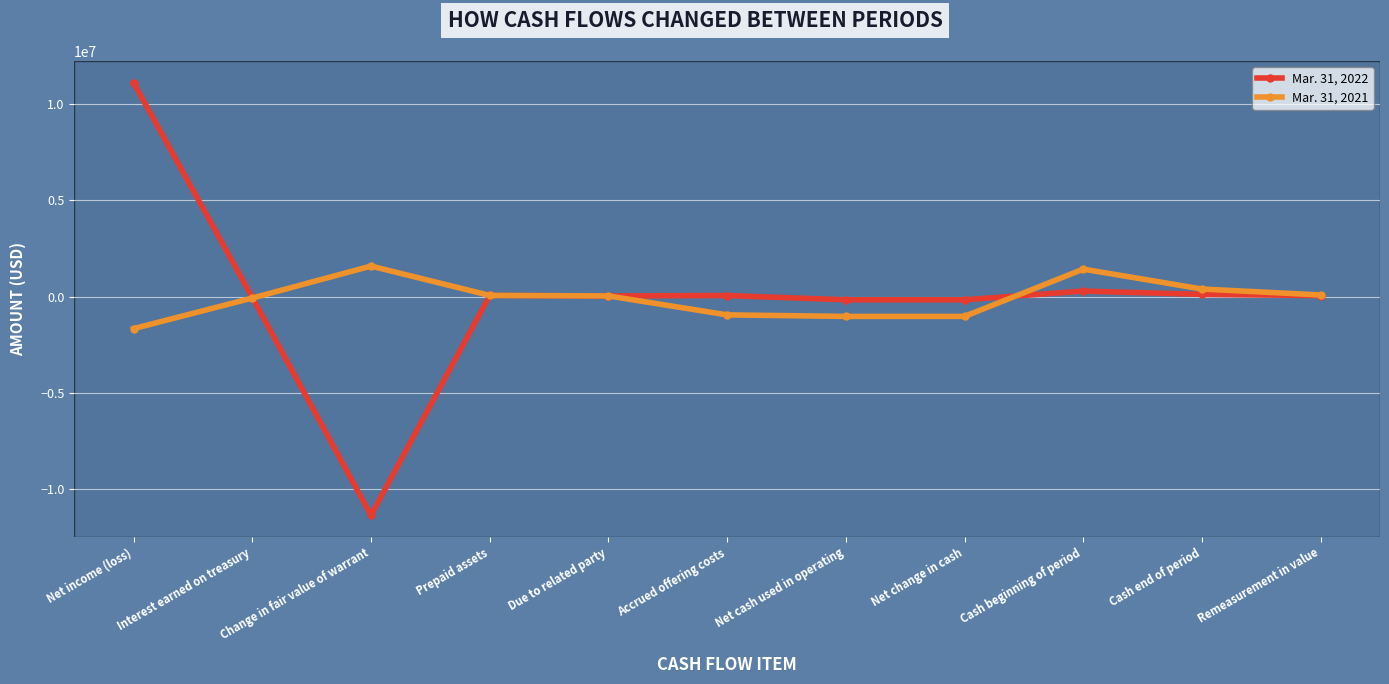

Which series has the largest range (max minus min)?

Mar. 31, 2022